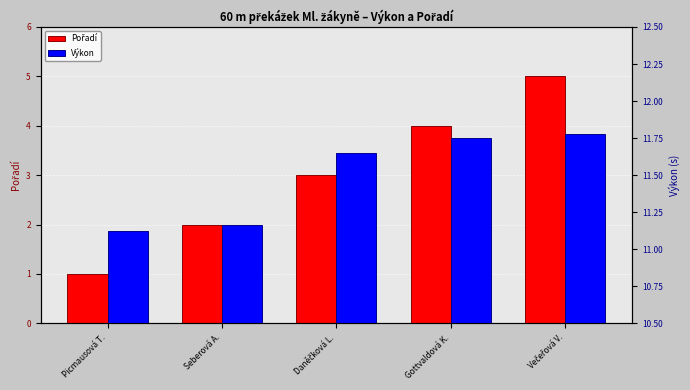

List the series in order of their peak value, highest first.

Výkon, Pořadí